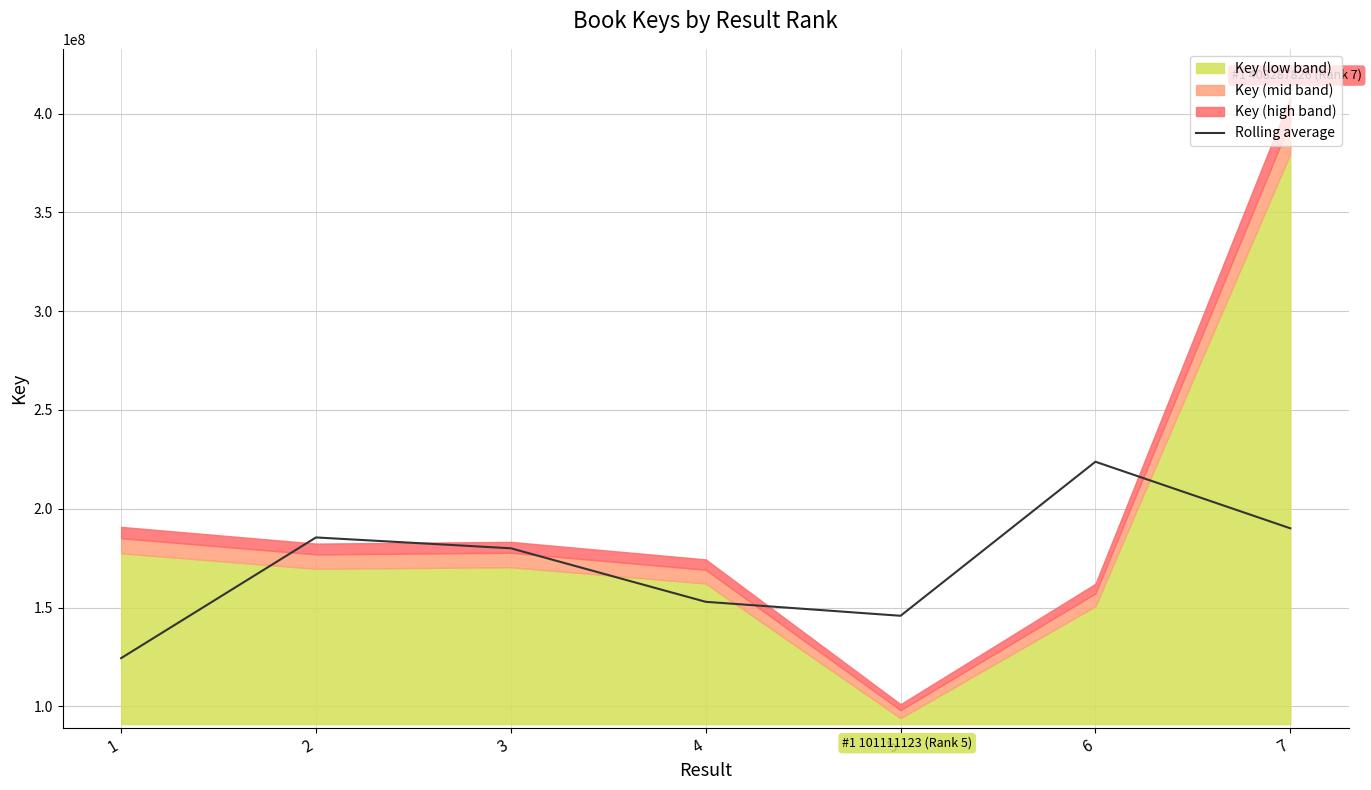

At which label is the value closest to 174114141?

3